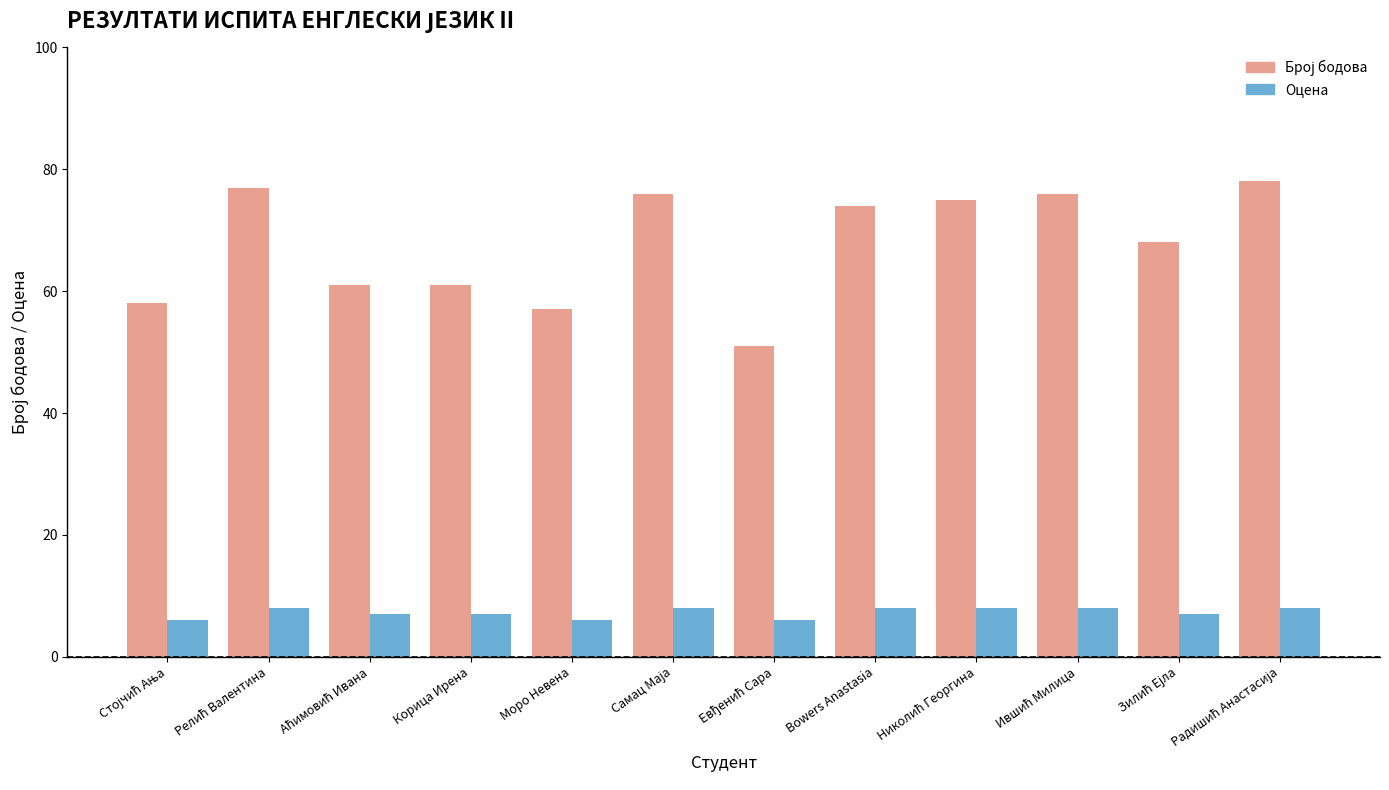

True or false: Оцена has a value of 7 at Корица Ирена.

True